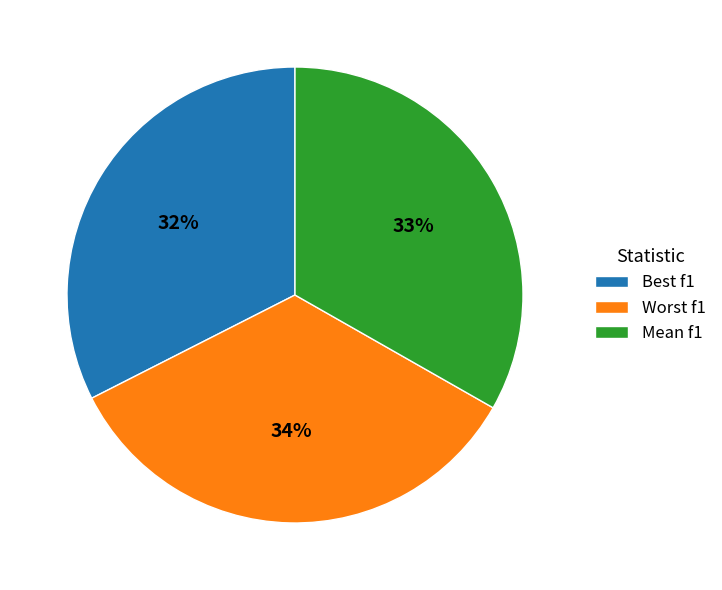

Rank the categories by value from highest to lowest.

Worst f1, Mean f1, Best f1